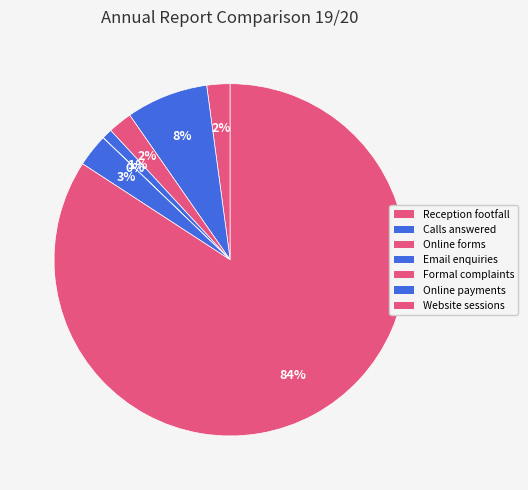

To the nearest percent, what percentage of the pie is Online forms?

2%